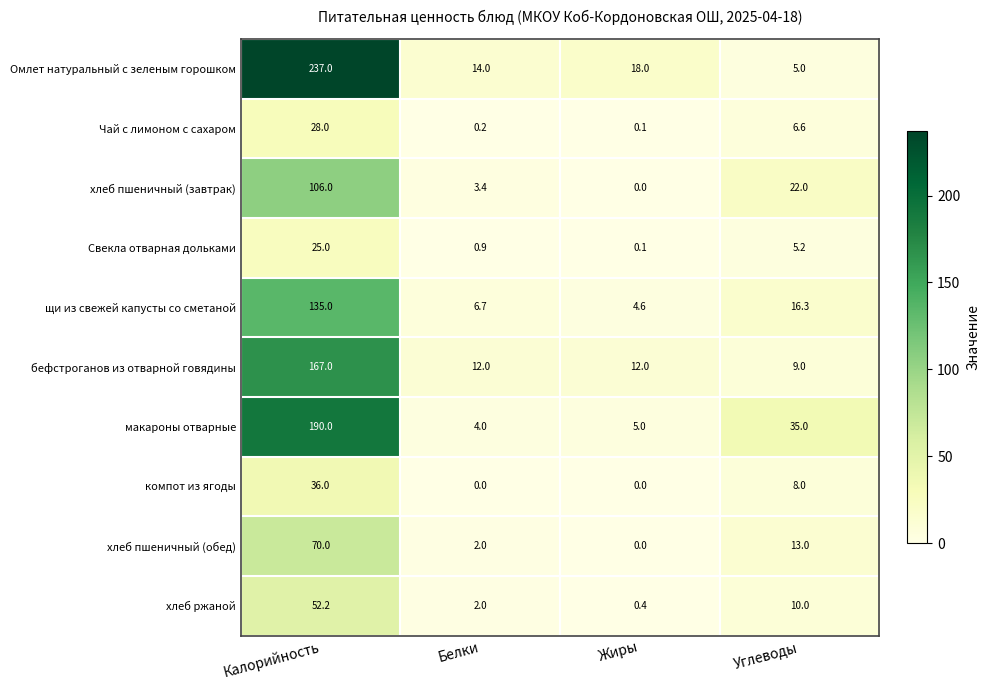

What is the total value across all series at Калорийность?

1046.2